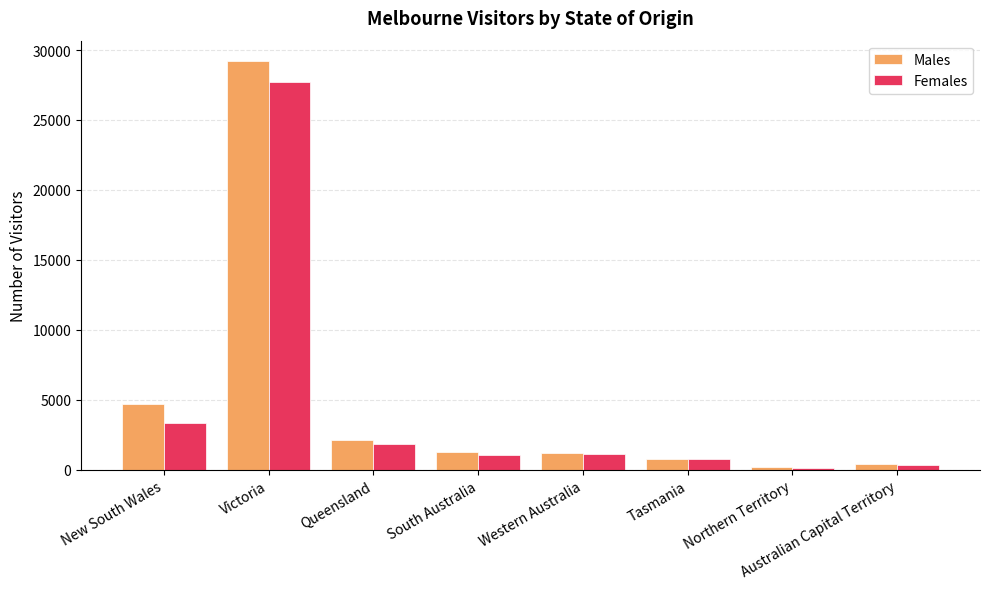

List the series in order of their peak value, highest first.

Males, Females